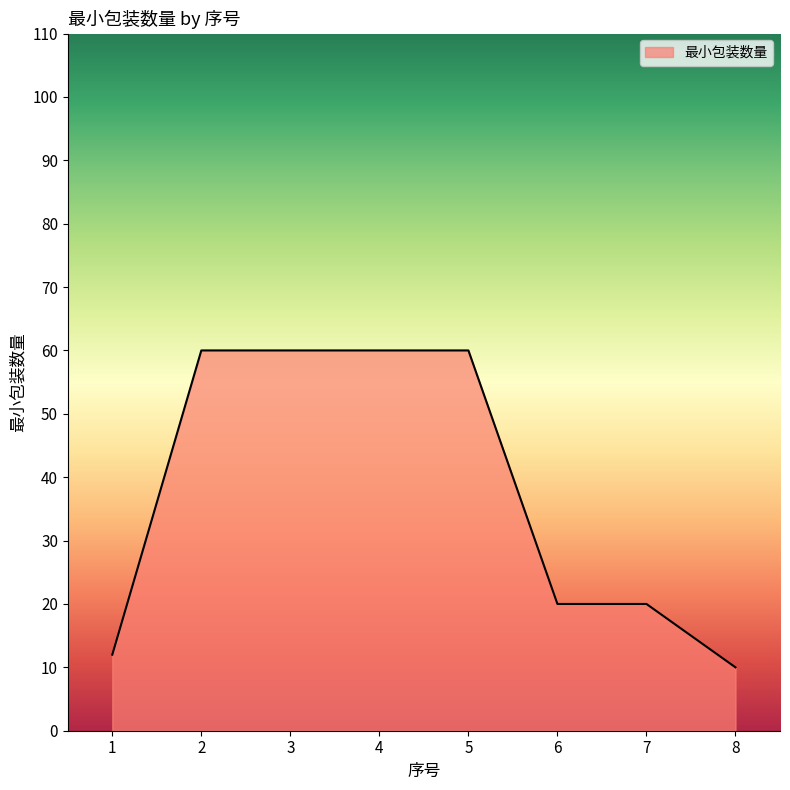

What value does the data have at 4?

60